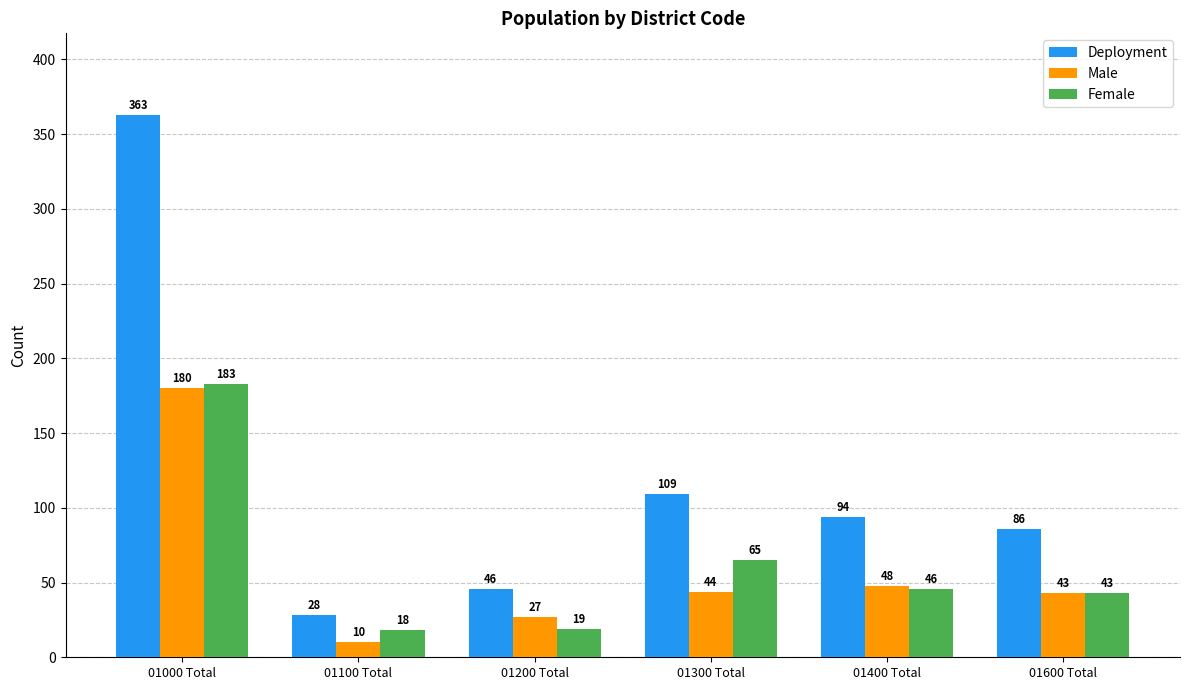

The Male series shows 48 at 01400 Total. True or false?

True